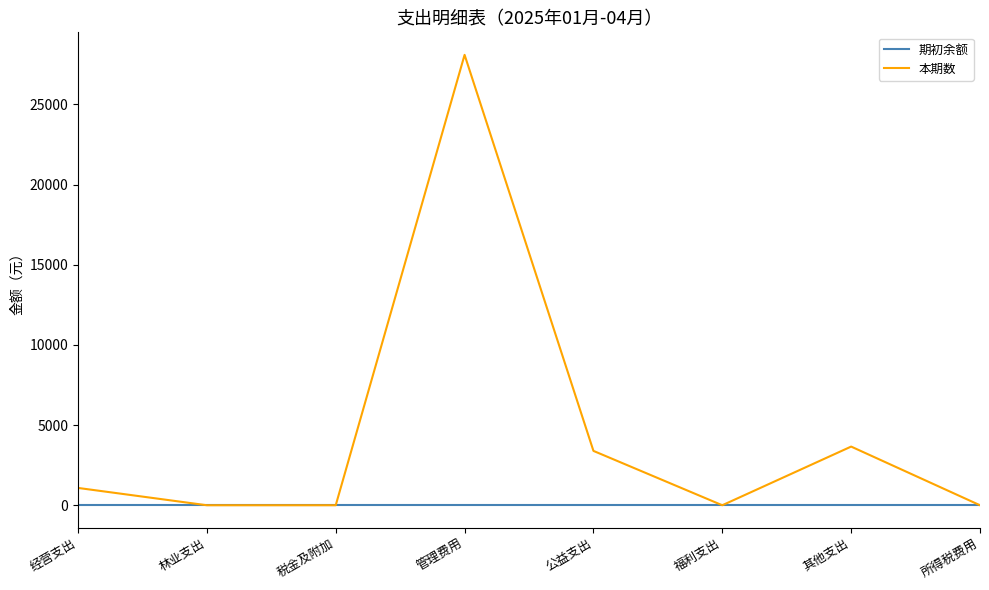

List the series in order of their overall mean, lowest first.

期初余额, 本期数